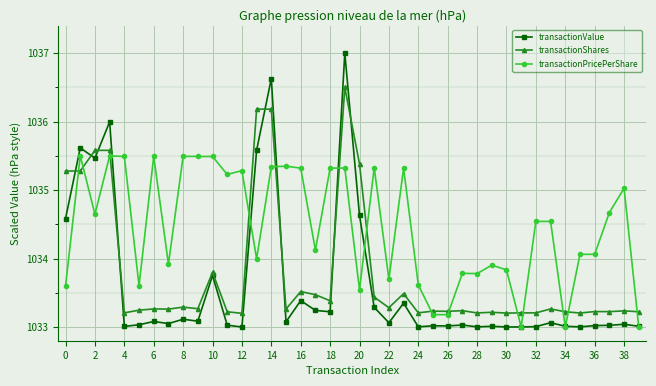

What are all the series names shown in the legend?

transactionValue, transactionShares, transactionPricePerShare